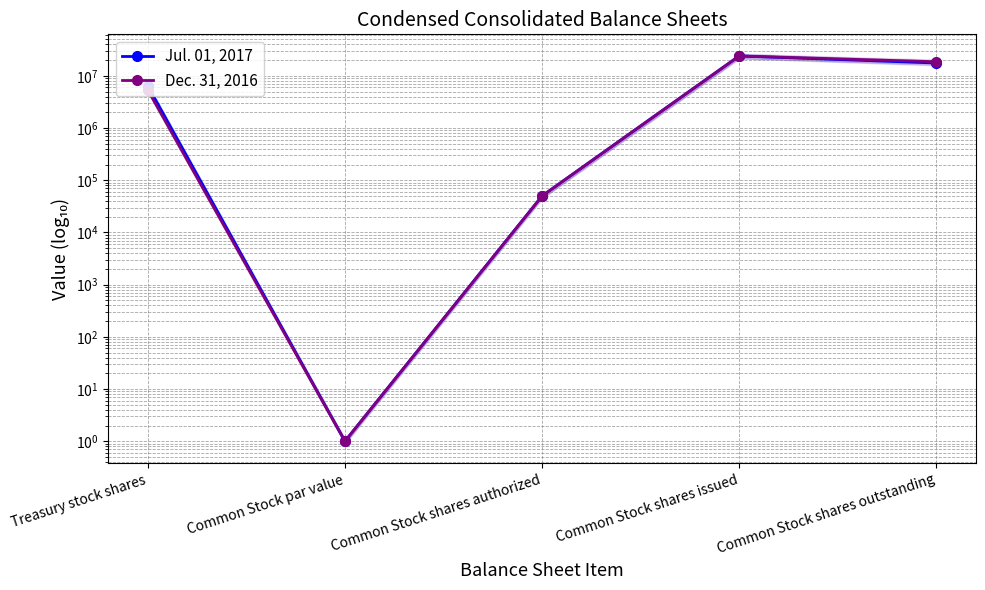

Rank the categories by Jul. 01, 2017 value from lowest to highest.

Common Stock par value, Common Stock shares authorized, Treasury stock shares, Common Stock shares outstanding, Common Stock shares issued